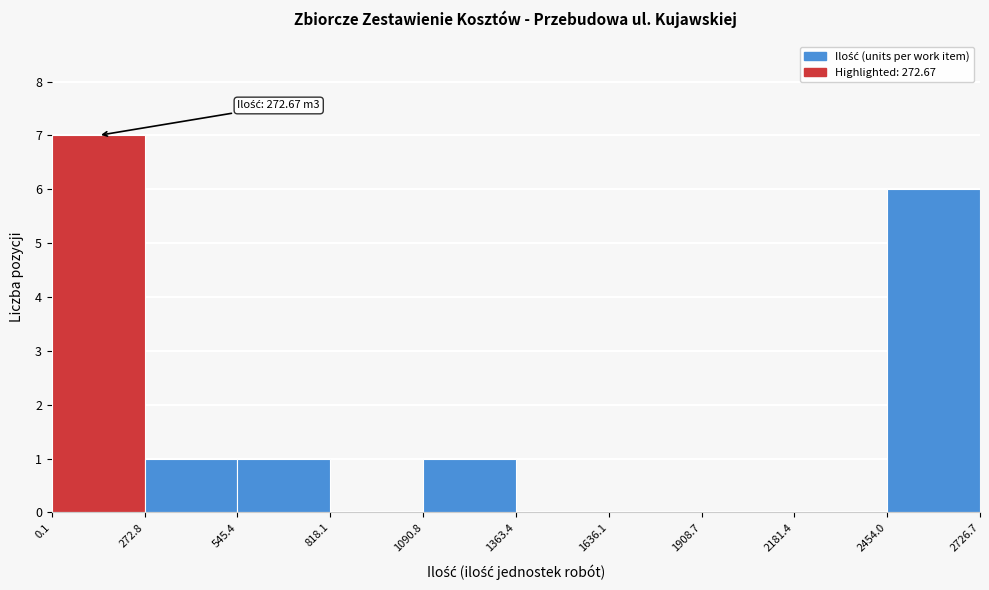

Over which range of the x-axis is the bar tallest?

0.1 to 272.8